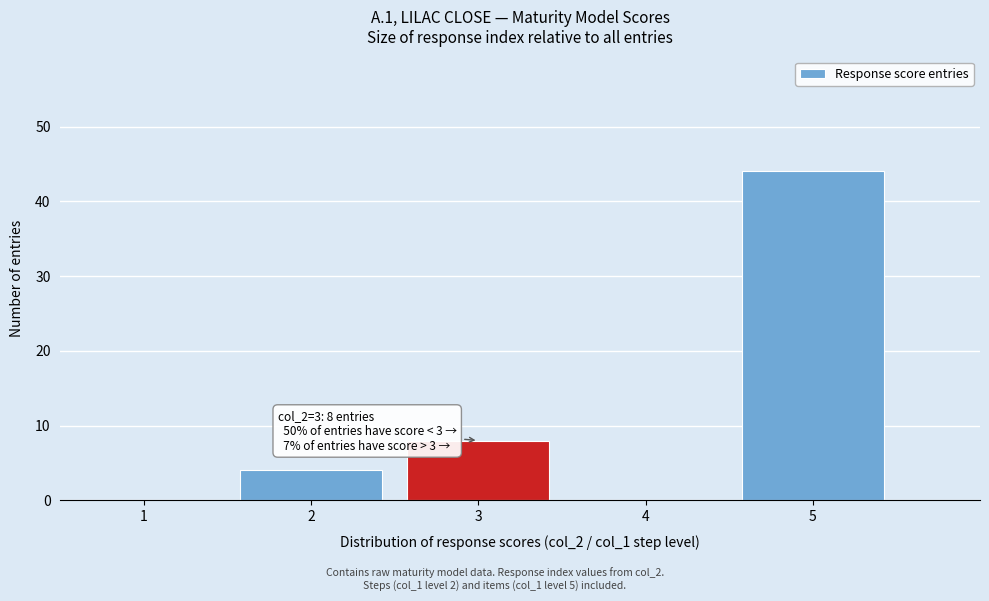

Which range on the x-axis has the tallest bar?

4.5 to 5.5